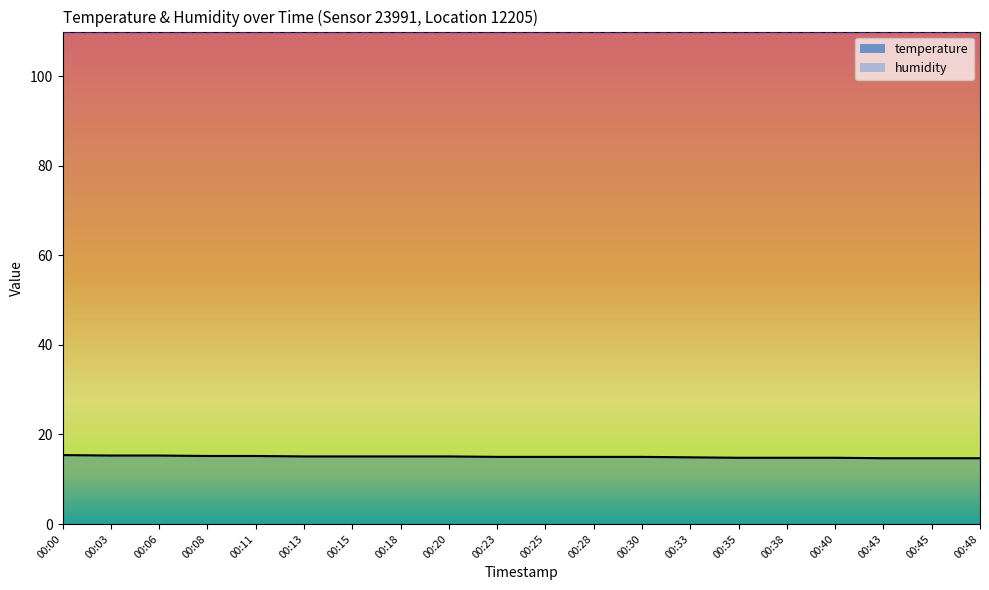

True or false: the data shows 15.0 at 00:23.

True